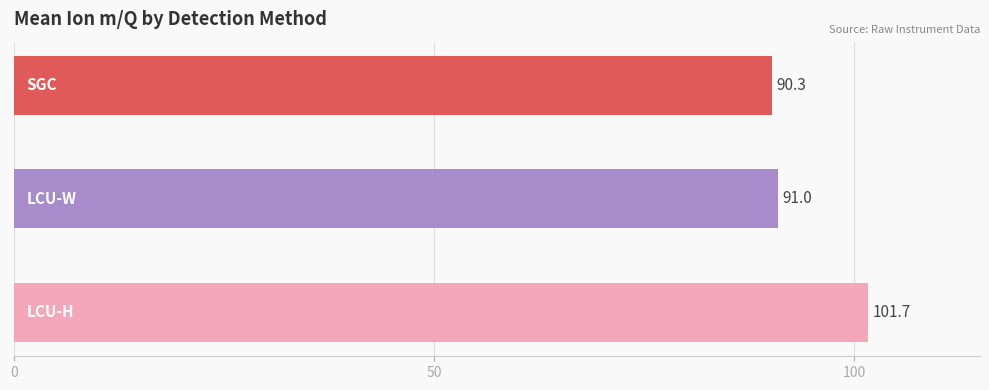

What is the greatest value displayed?

101.7